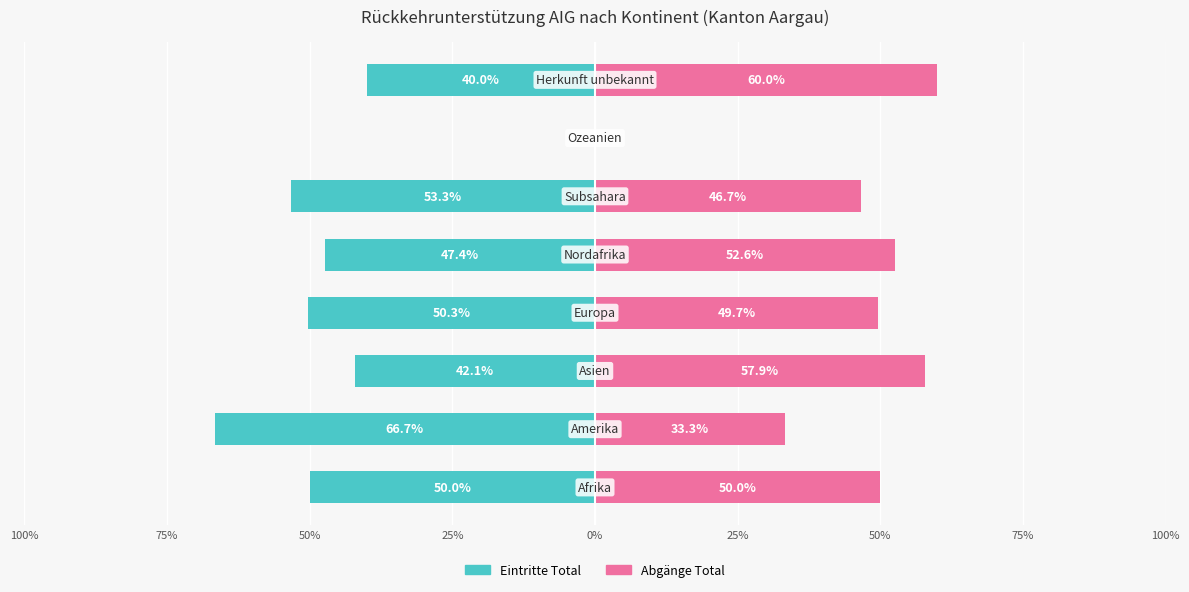

List the series in order of their overall mean, lowest first.

Eintritte Total, Abgänge Total